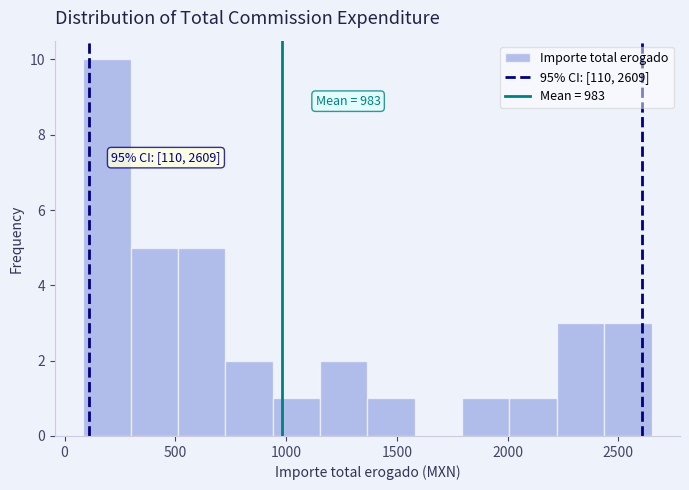

Over which range of the x-axis is the bar tallest?

100 to 300